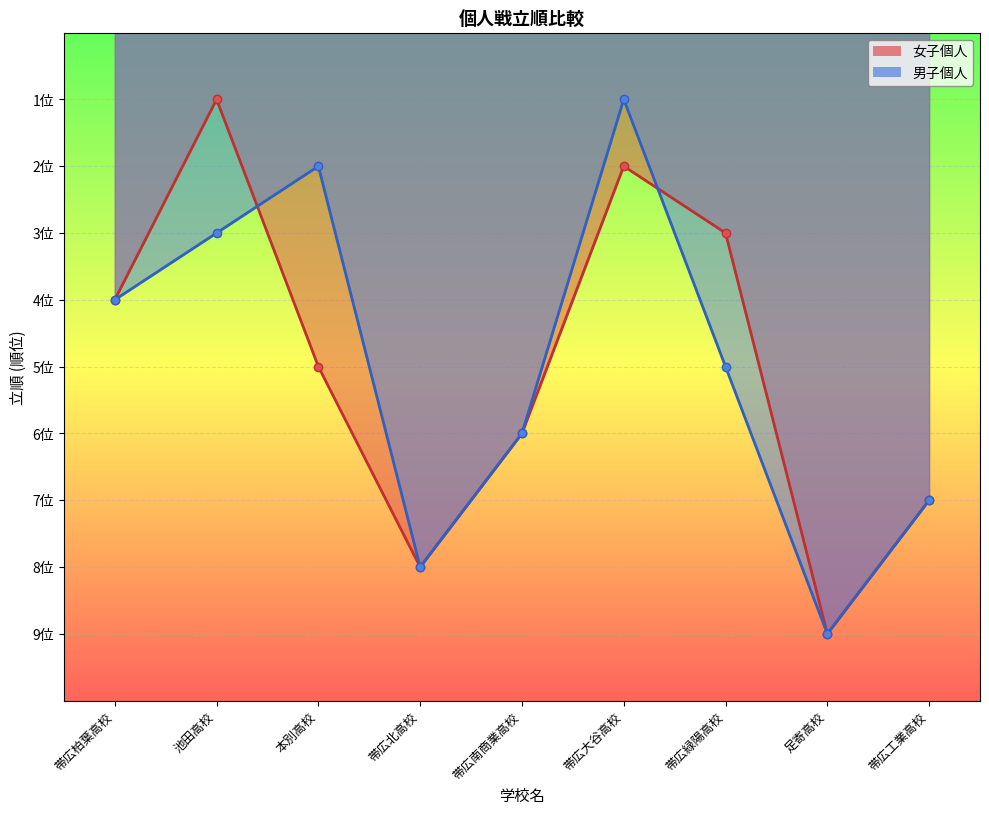

What value does the 男子個人 series have at 帯広工業高校?

7